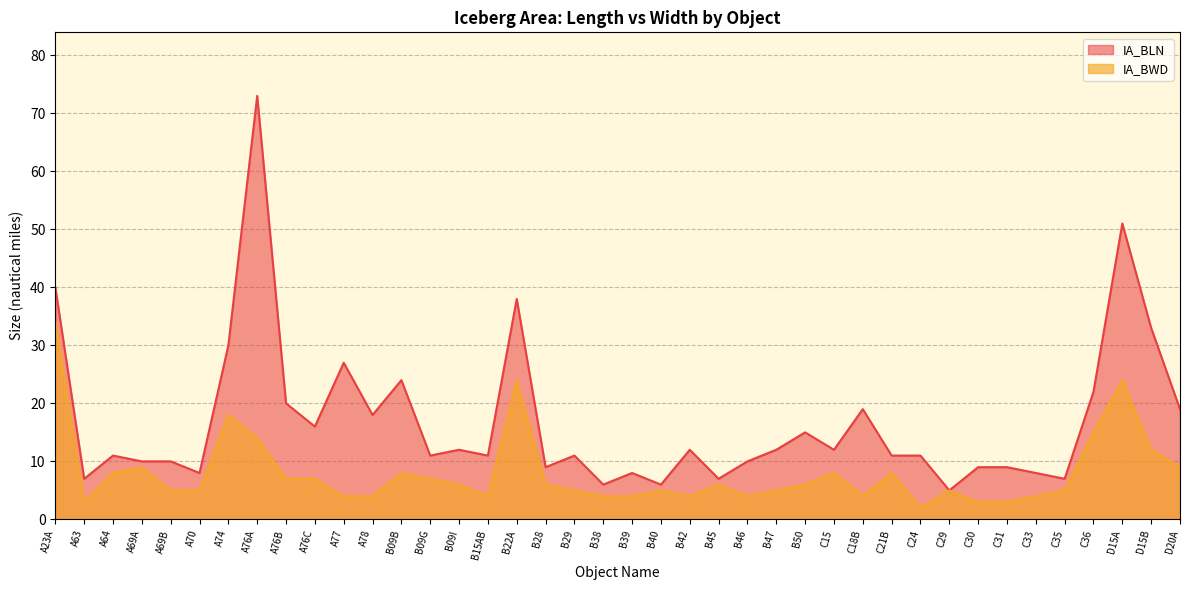

The IA_BWD series shows 4 at C18B. True or false?

True